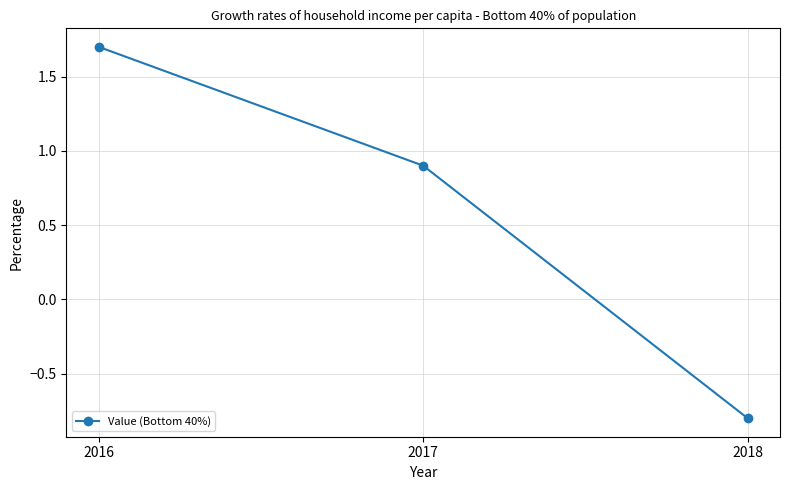

Count the number of categories in the chart.

3